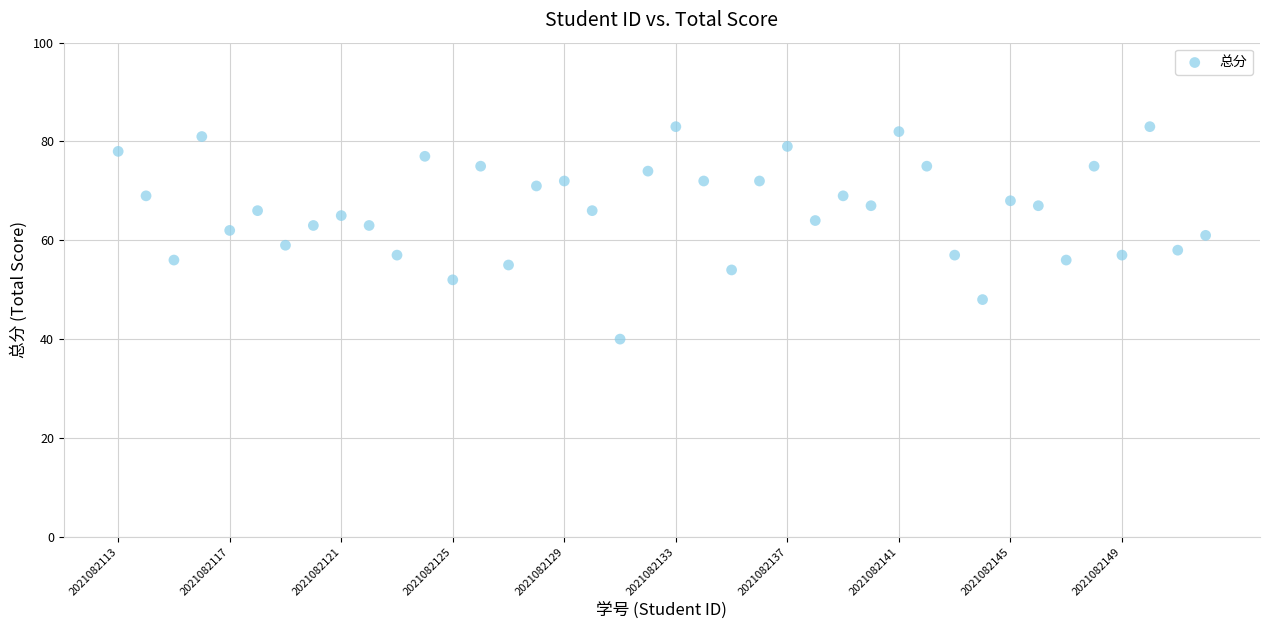

What is the range of X values (max minus min)?

39